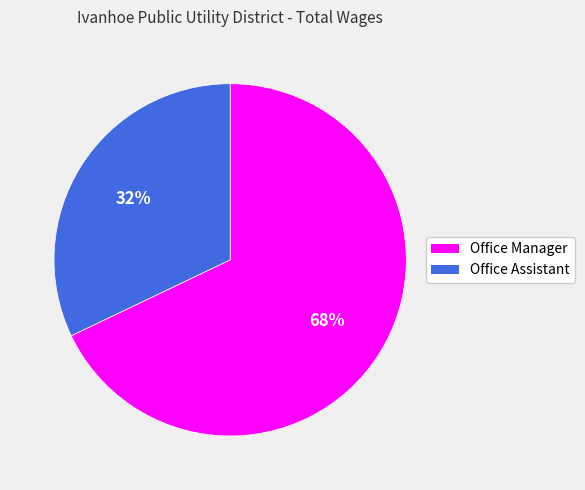

Which has a higher value, Office Assistant or Office Manager?

Office Manager